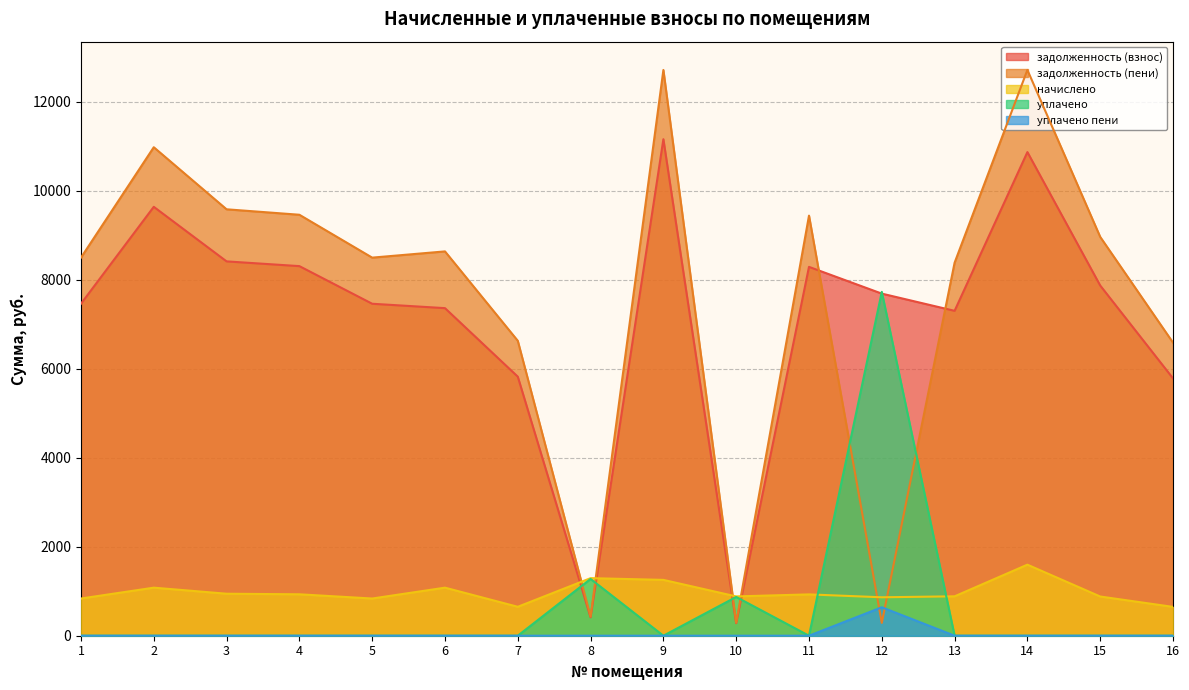

Rank the categories by задолженность (взнос) value from lowest to highest.

10, 8, 16, 7, 13, 6, 1, 5, 12, 15, 11, 4, 3, 2, 14, 9